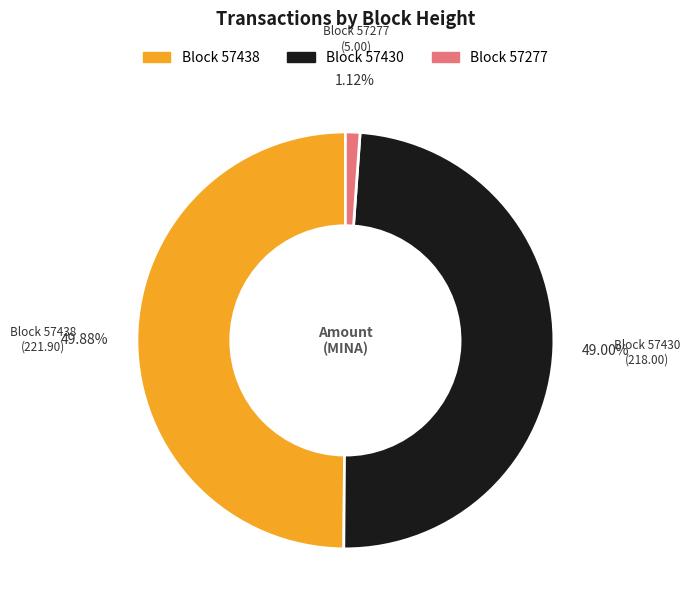

Count the number of slices in the pie.

3